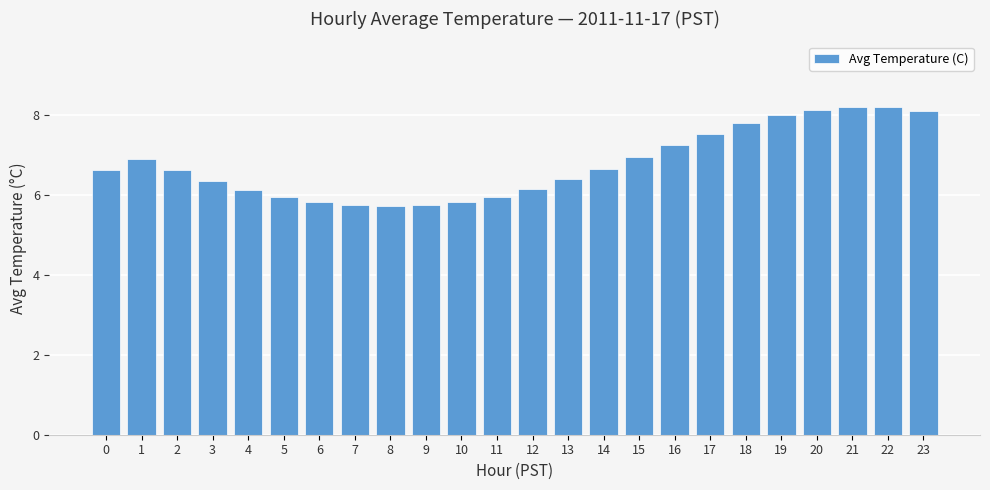

Is it true that the value at 5 is 6.0?

True